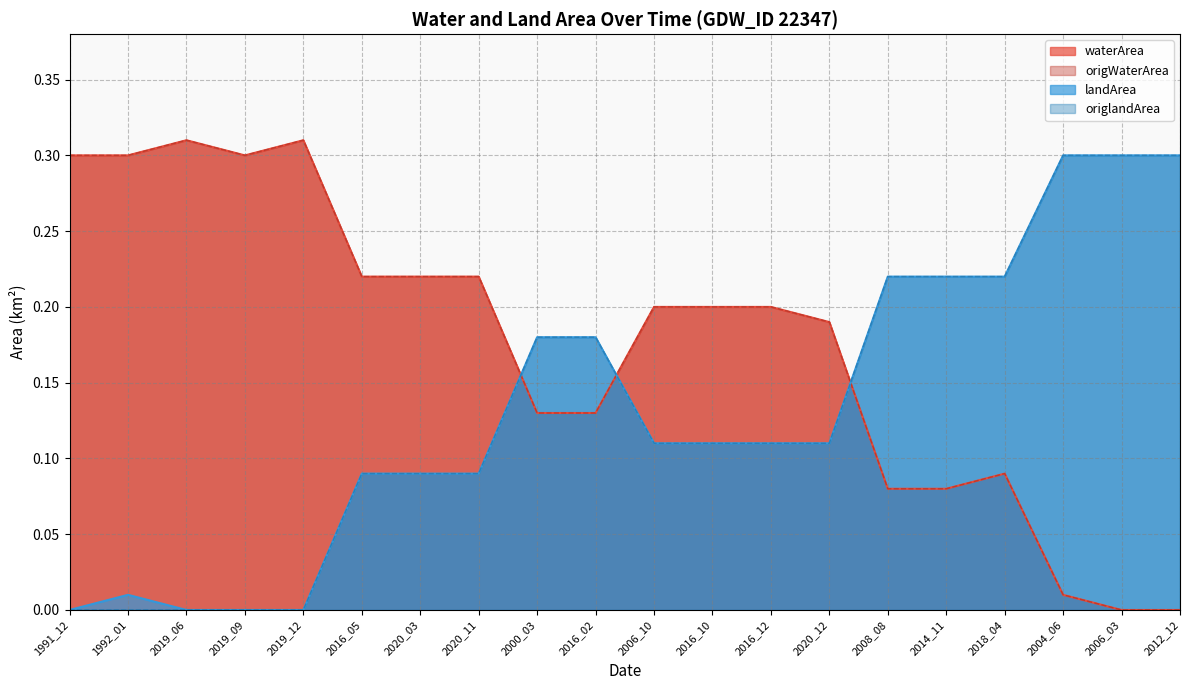

Is the value of landArea at 2016_02 greater than the value of origlandArea at 2016_05?

Yes